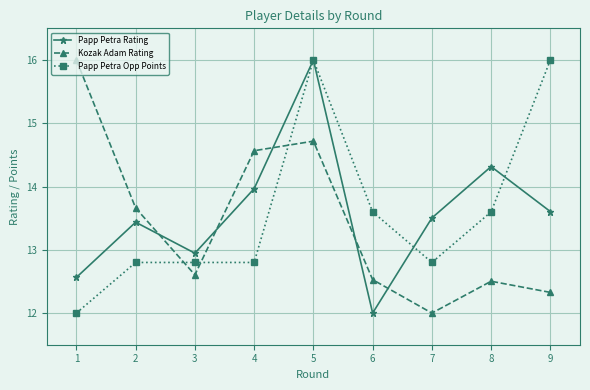

Rank the series at 8 from highest to lowest value.

Papp Petra Rating, Papp Petra Opp Points, Kozak Adam Rating